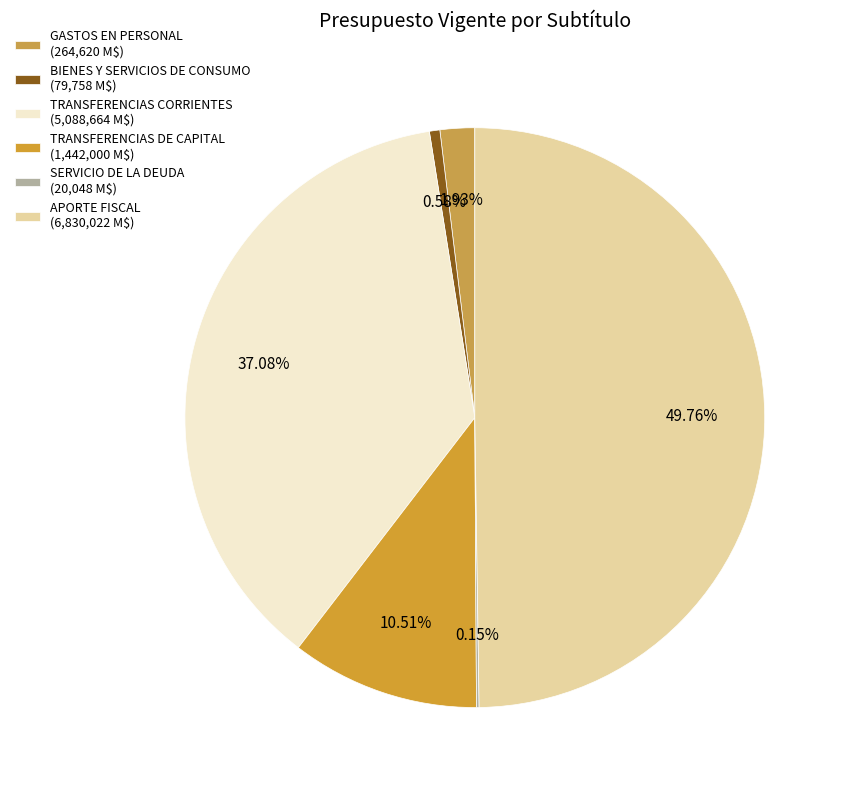

Is there a majority slice in this chart?

No